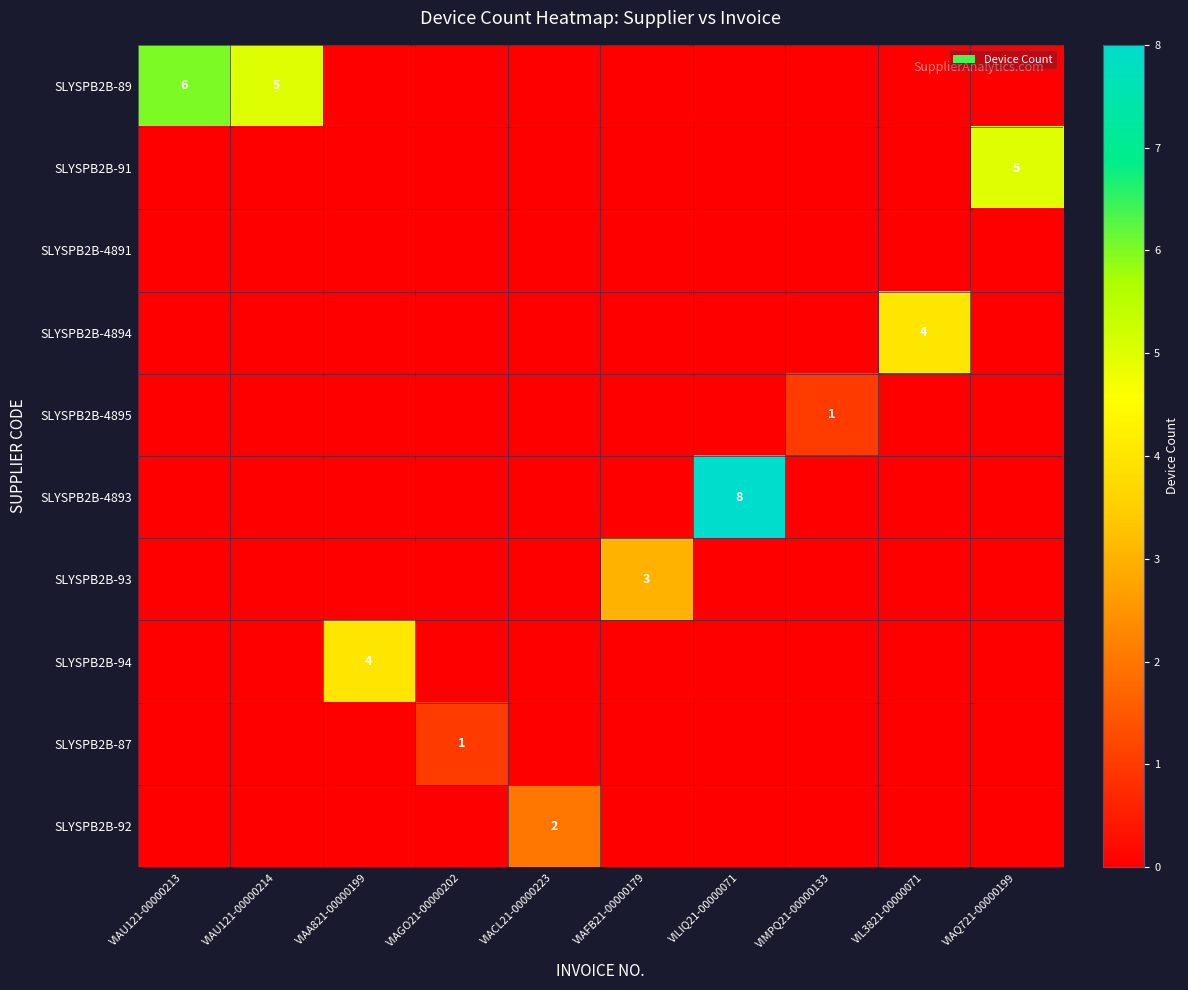

The SLYSPB2B-4893 series shows 0 at VIAGO21-00000202. True or false?

True